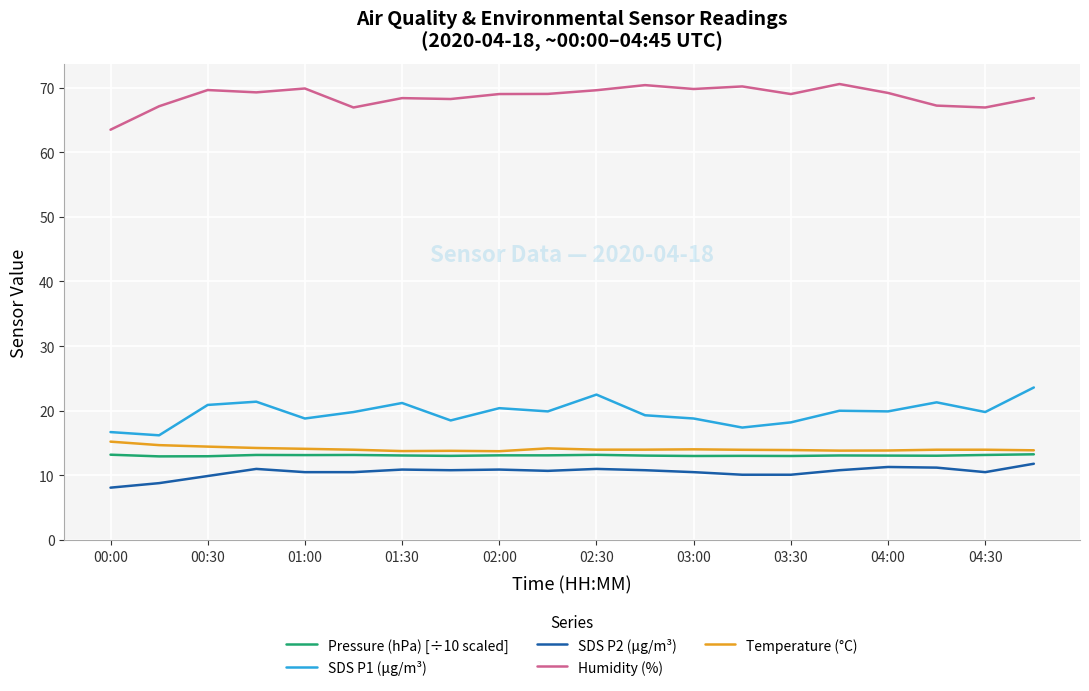

True or false: SDS P1 (µg/m³) and SDS P2 (µg/m³) cross at least once.

False